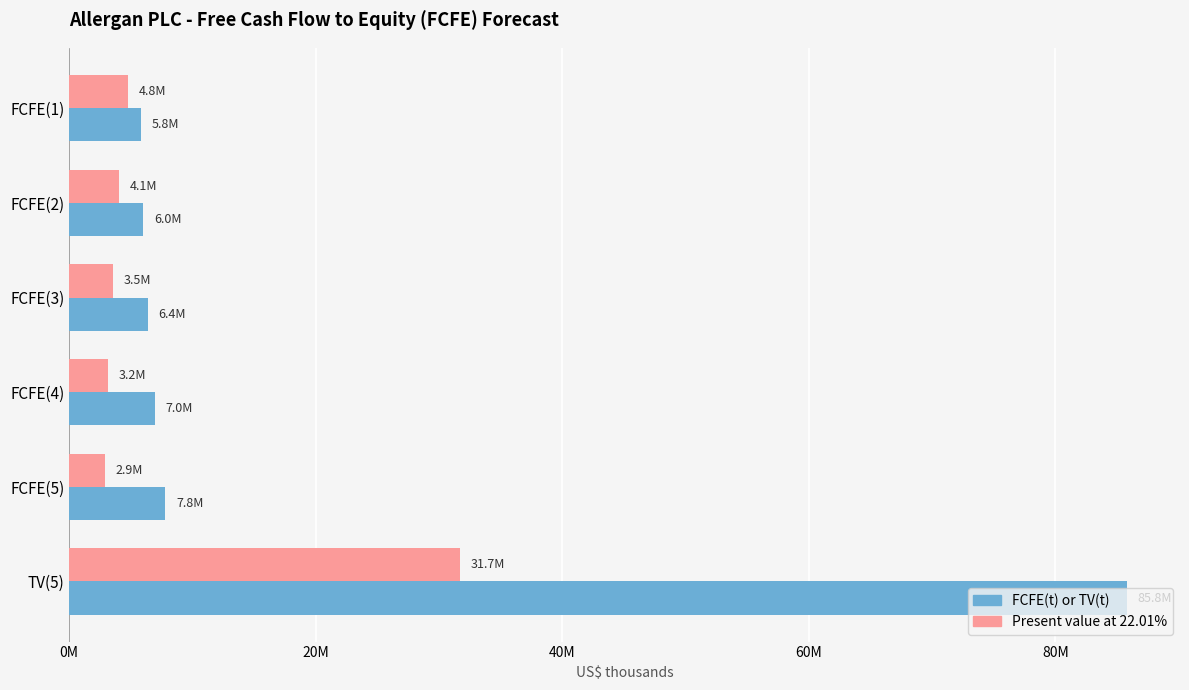

What are all the series names shown in the legend?

FCFE(t) or TV(t), Present value at 22.01%